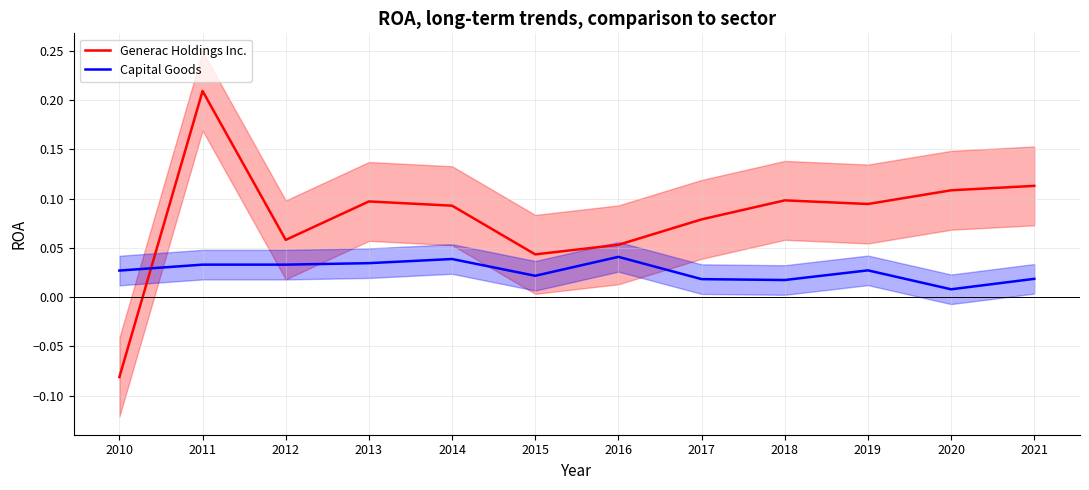

Reading right to left, transcribe all the data shown in this chart.

Generac Holdings Inc.: 0.1	0.1	0.1	0.1	0.1	0.1	0.0	0.1	0.1	0.1	0.2	-0.1
Capital Goods: 0.0	0.0	0.0	0.0	0.0	0.0	0.0	0.0	0.0	0.0	0.0	0.0